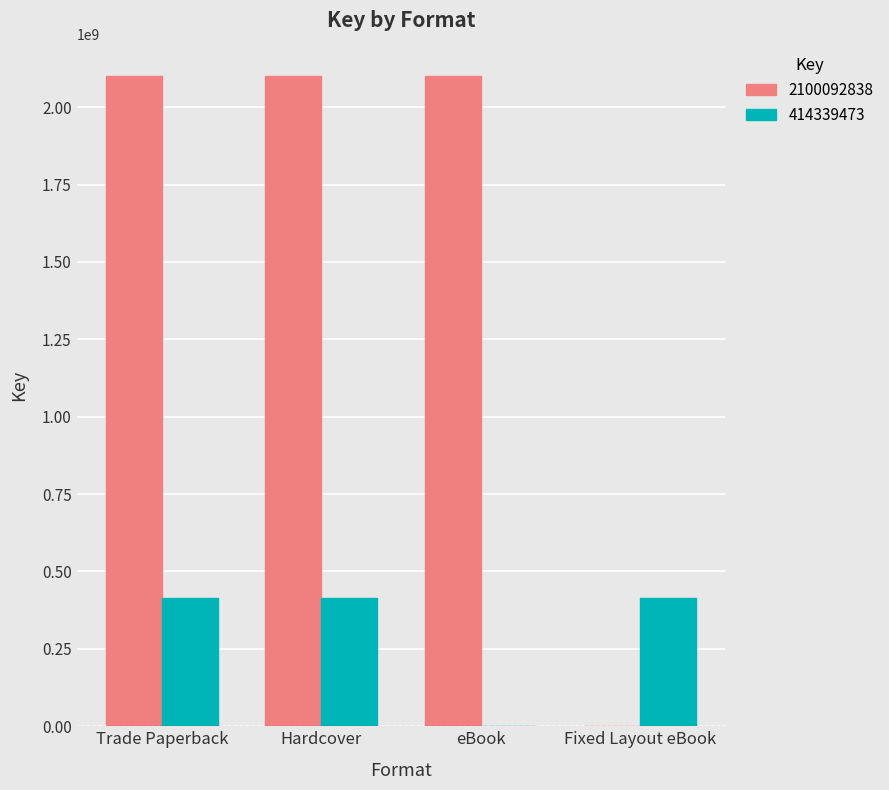

Which series has the largest total across all categories?

2100092838